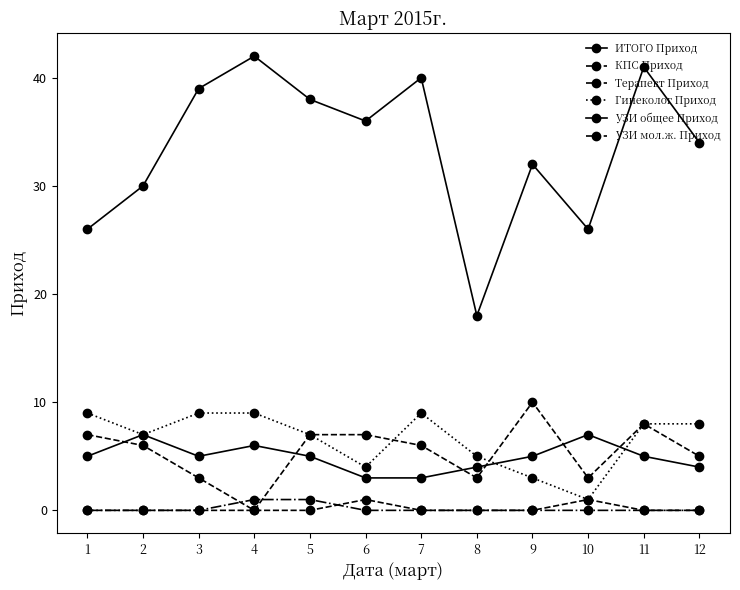

Count the number of data series in this chart.

6